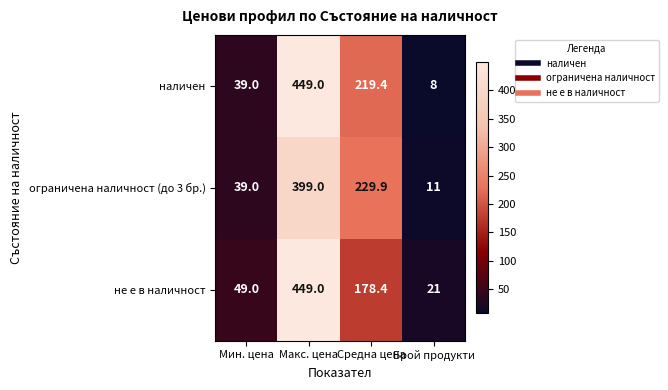

How many values in the не е в наличност series exceed 178?

2